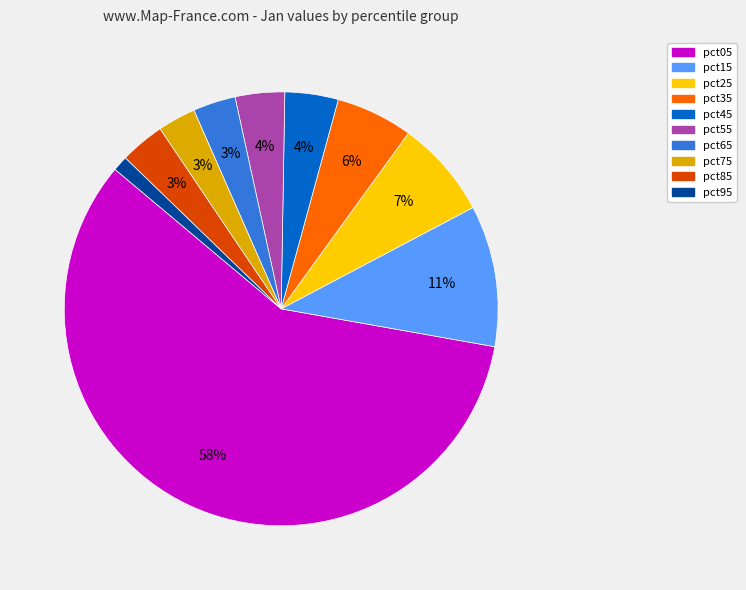

Is the sum of pct35 and pct25 greater than half?

No